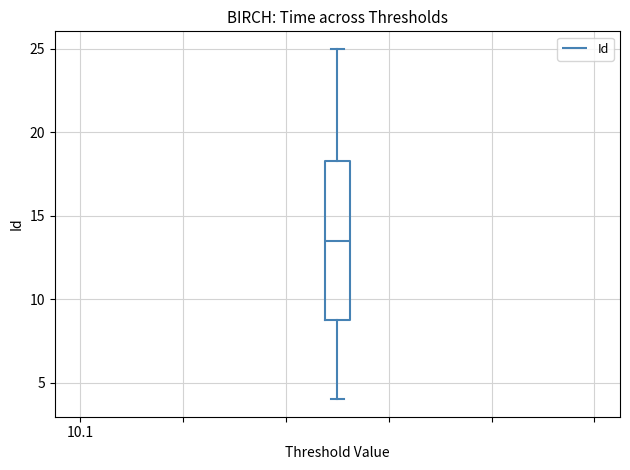

Where is the upper edge of the box on the y-axis? The values are not printed on the chart, so give them approximately, as read against the axis.

18.5